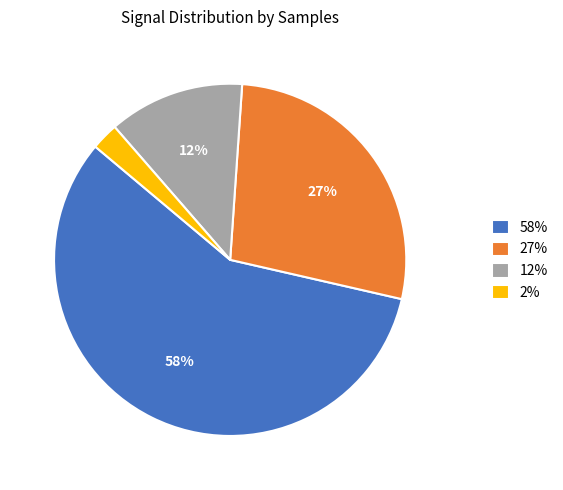

Combined, do 58% and 27% account for over 50%?

Yes